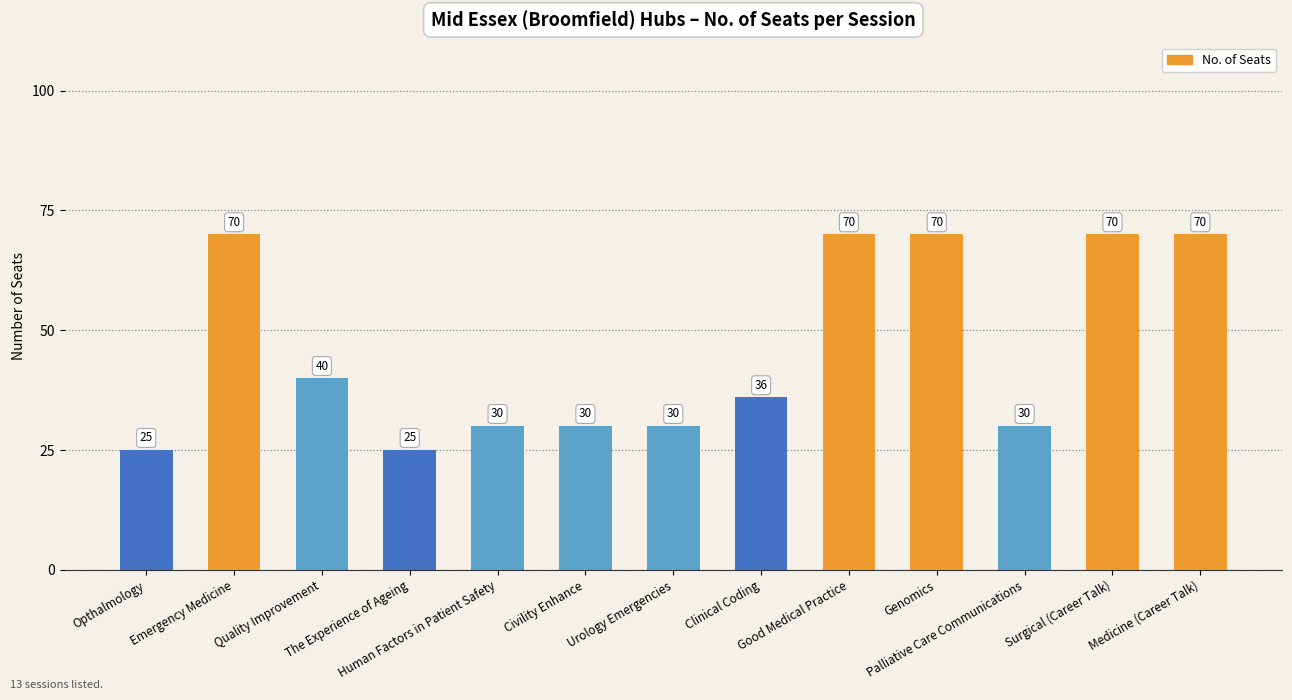

What is the difference between the maximum and minimum values?

45